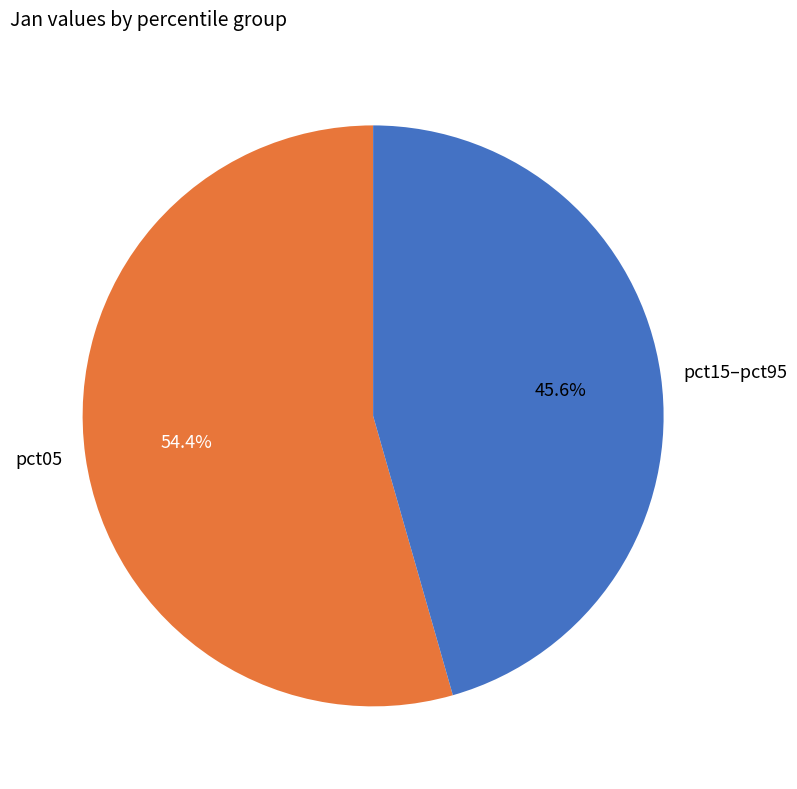

Which slice is the largest?

pct05